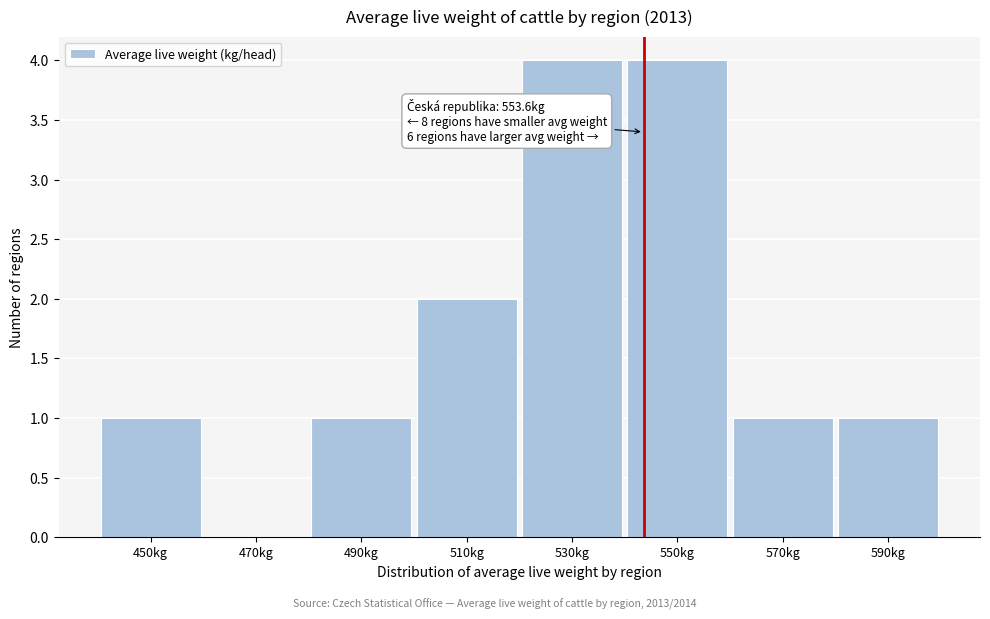

Reading right to left, extract all data points from this chart.

590kg=1	570kg=1	550kg=4	530kg=4	510kg=2	490kg=1	470kg=0	450kg=1